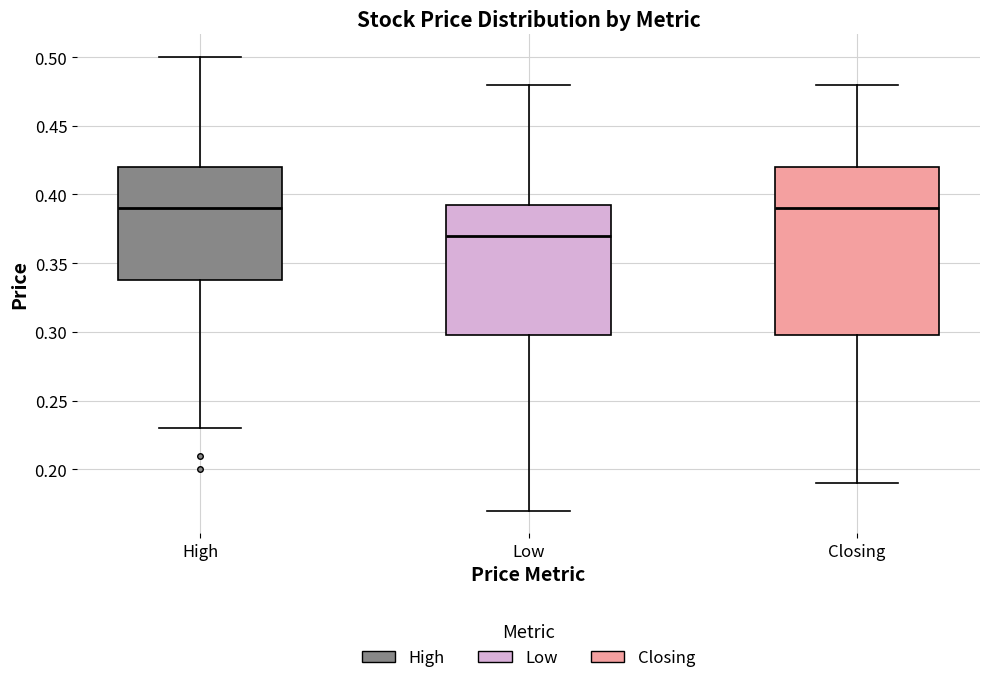

Reading left to right, read every box against the y-axis: the position of its median line, the range the box covers, and the ends of its whiskers. The values are not printed on the chart, so give them approximately, as read against the axis.

High: median 0.390, box 0.340 to 0.420, whiskers 0.230 to 0.500
Low: median 0.370, box 0.300 to 0.395, whiskers 0.170 to 0.480
Closing: median 0.390, box 0.300 to 0.420, whiskers 0.190 to 0.480